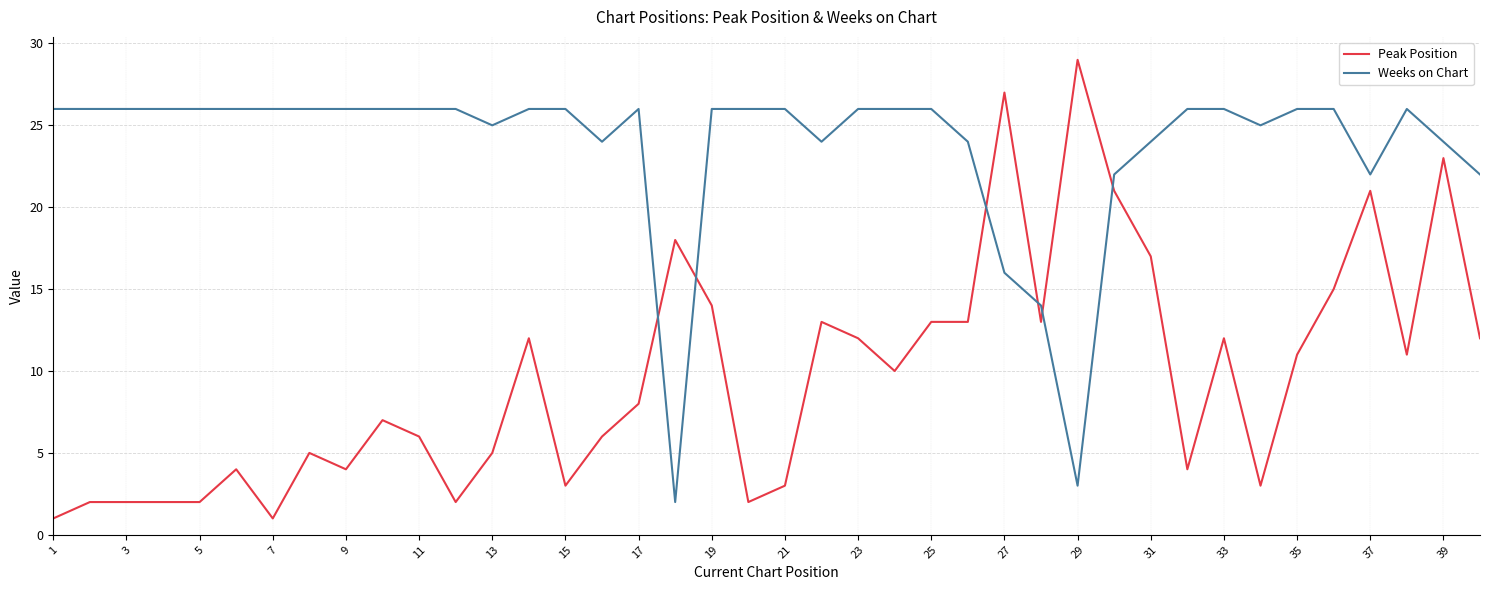

List the series in order of their peak value, lowest first.

Weeks on Chart, Peak Position